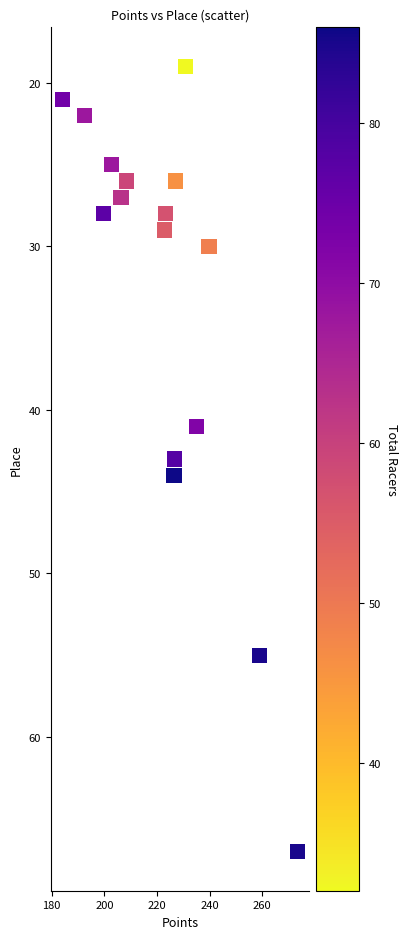

What is the range of Y values (max minus min)?

48